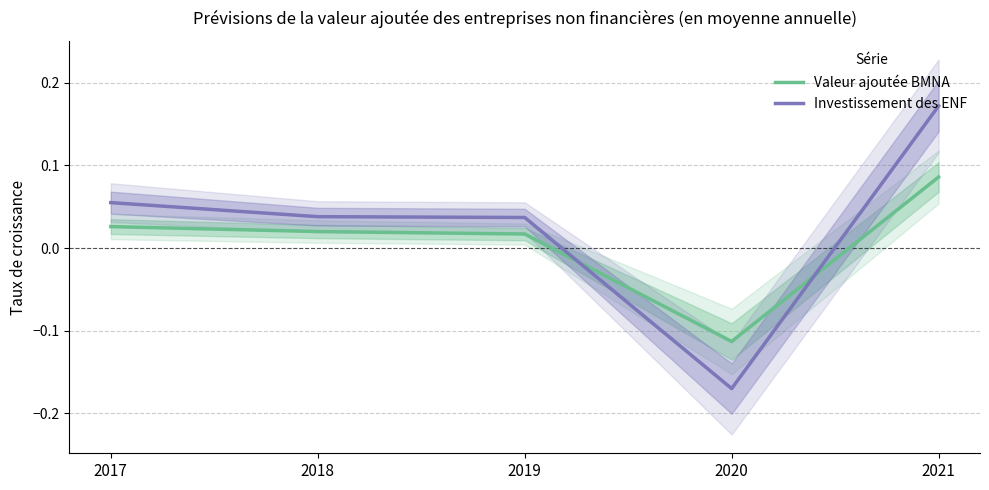

How many values in Investissement des ENF are above zero?

4